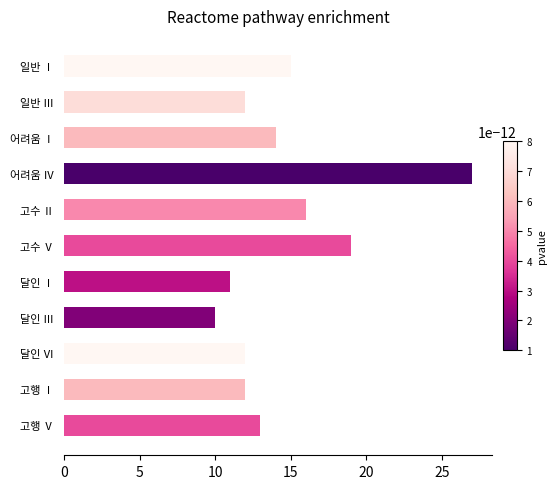

At which category does the chart reach its minimum across all series?

달인 Ⅲ